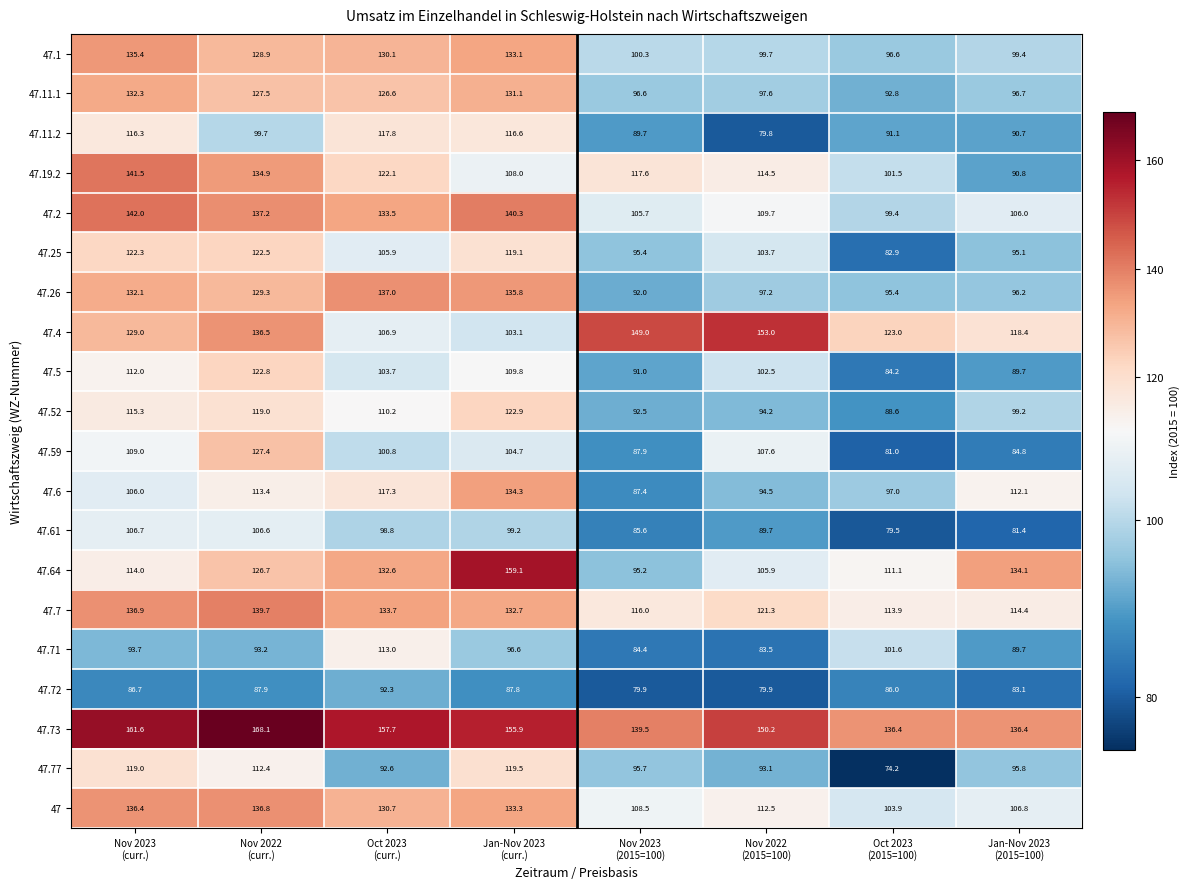

What is the smallest value displayed?

74.2